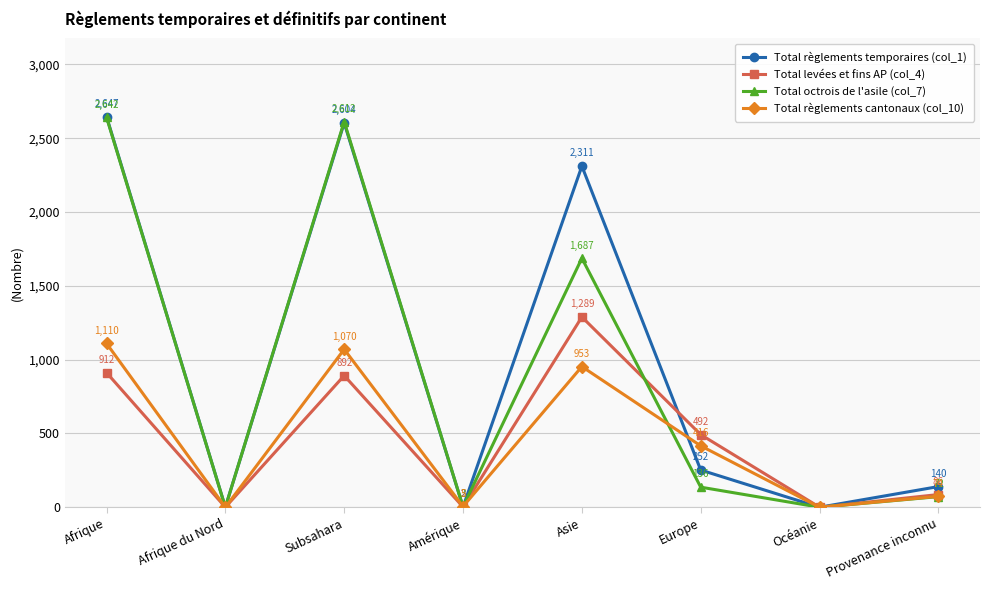

The value of Total règlements cantonaux (col_10) at Océanie is -448. True or false?

False